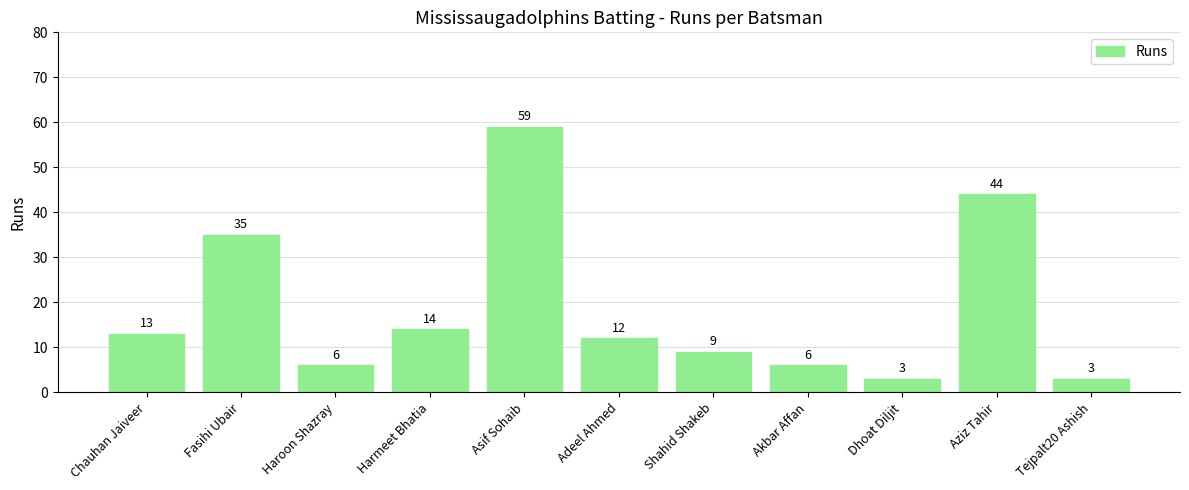

Where does the data first go above 12?

Chauhan Jaiveer